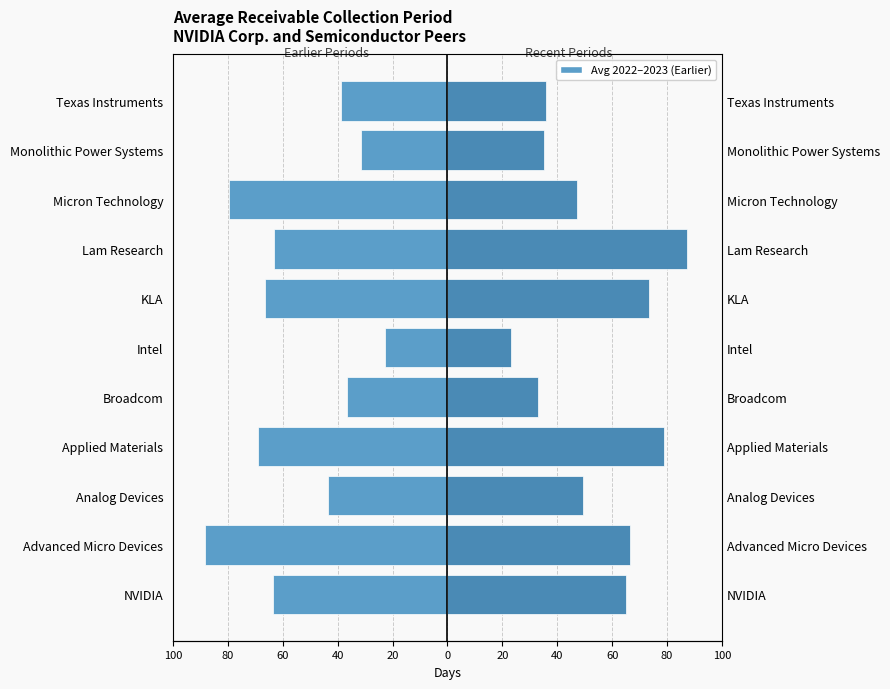

What is the highest value of the Earlier Periods (avg 2022-2023) series?

-22.7